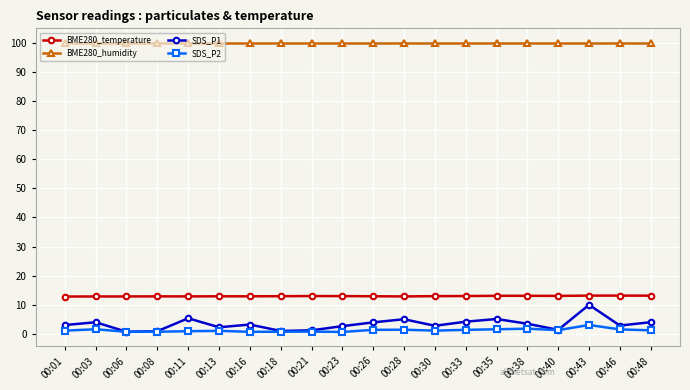

Which series has the widest spread of values?

SDS_P1